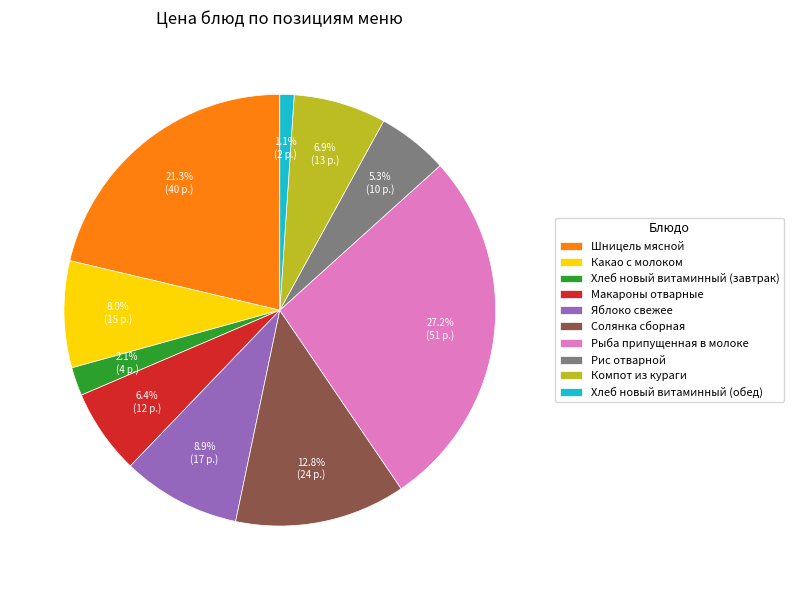

Rank the categories by value from lowest to highest.

Хлеб новый витаминный (обед), Хлеб новый витаминный (завтрак), Рис отварной, Макароны отварные, Компот из кураги, Какао с молоком, Яблоко свежее, Солянка сборная, Шницель мясной, Рыба припущенная в молоке